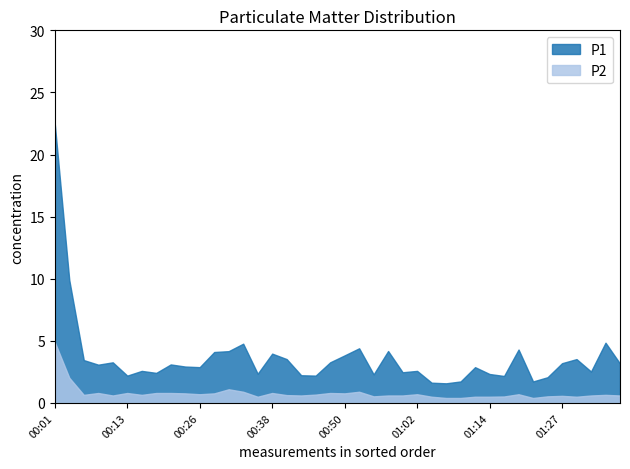

At 01:07, list the series in order from largest to smallest.

P1, P2